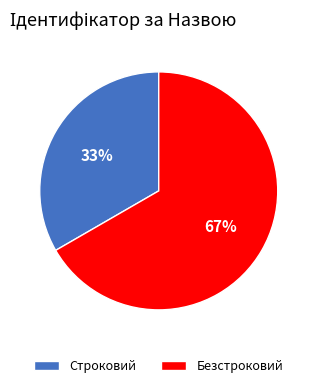

Does any single category account for the majority?

Yes